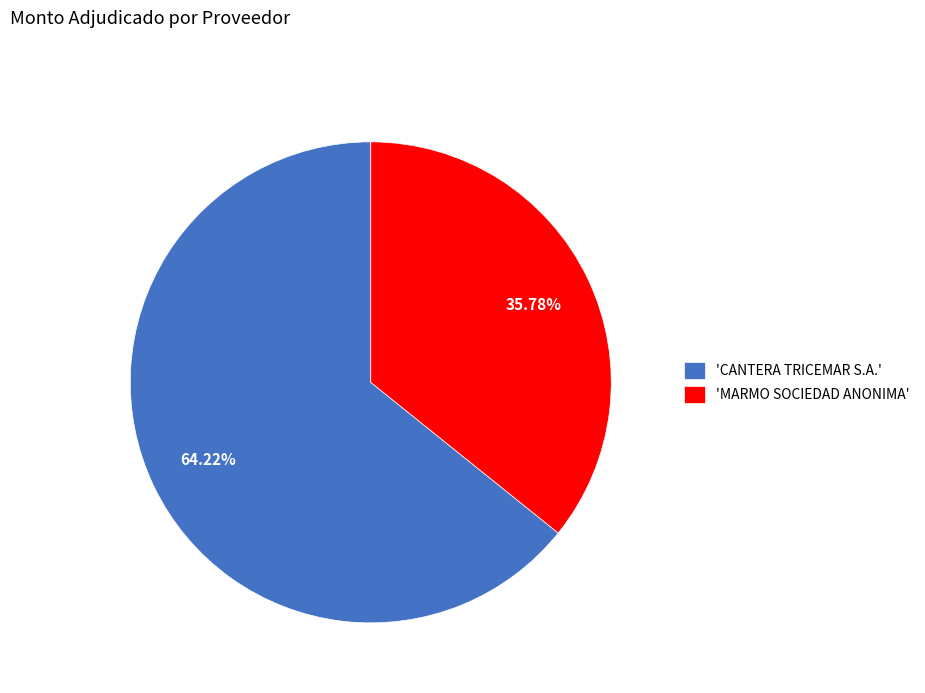

Between 'MARMO SOCIEDAD ANONIMA' and 'CANTERA TRICEMAR S.A.', which is larger?

'CANTERA TRICEMAR S.A.'